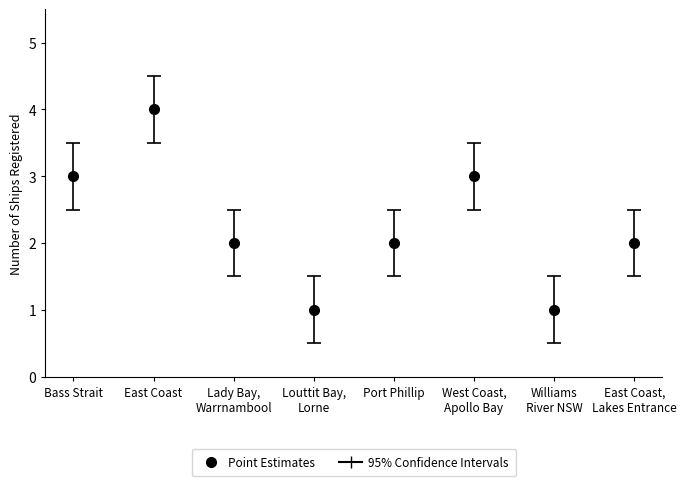

Reading left to right, list all the values displayed in this chart.

3	4	2	1	2	3	1	2